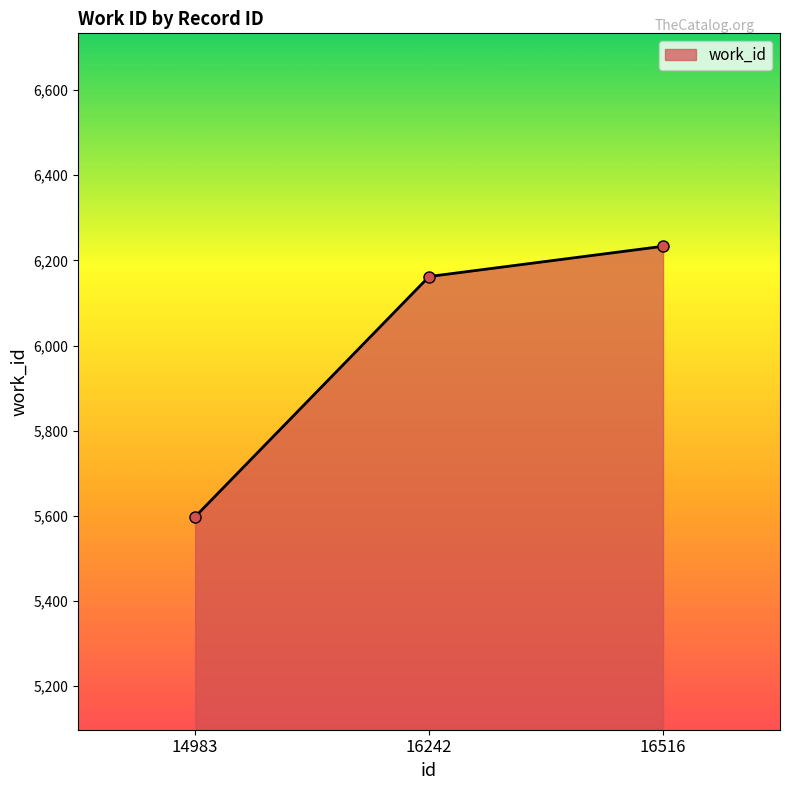

How many lines are shown in the chart?

1